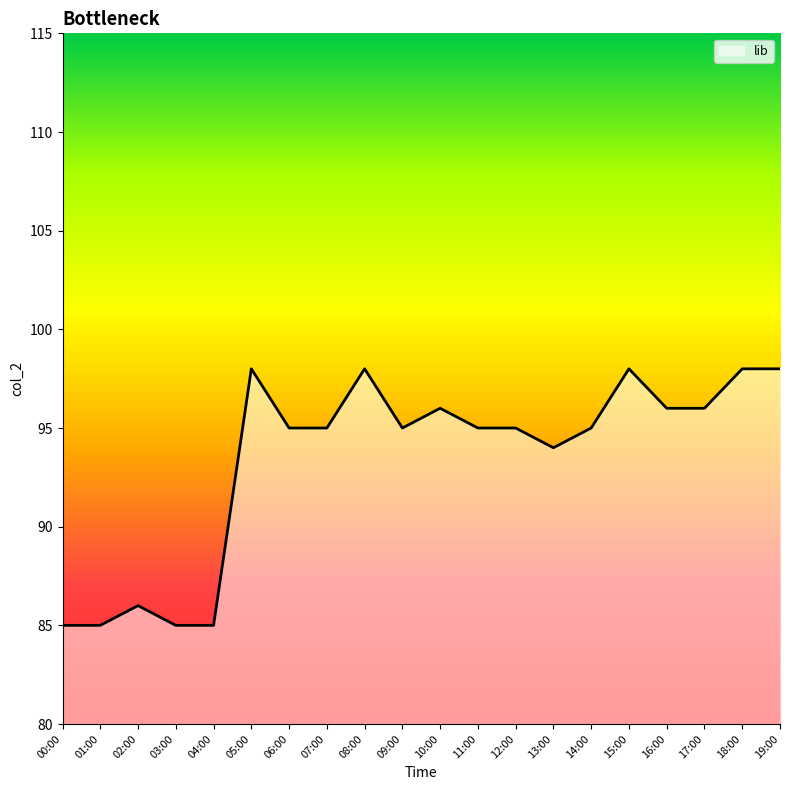

What is the difference between the maximum and minimum values?

13